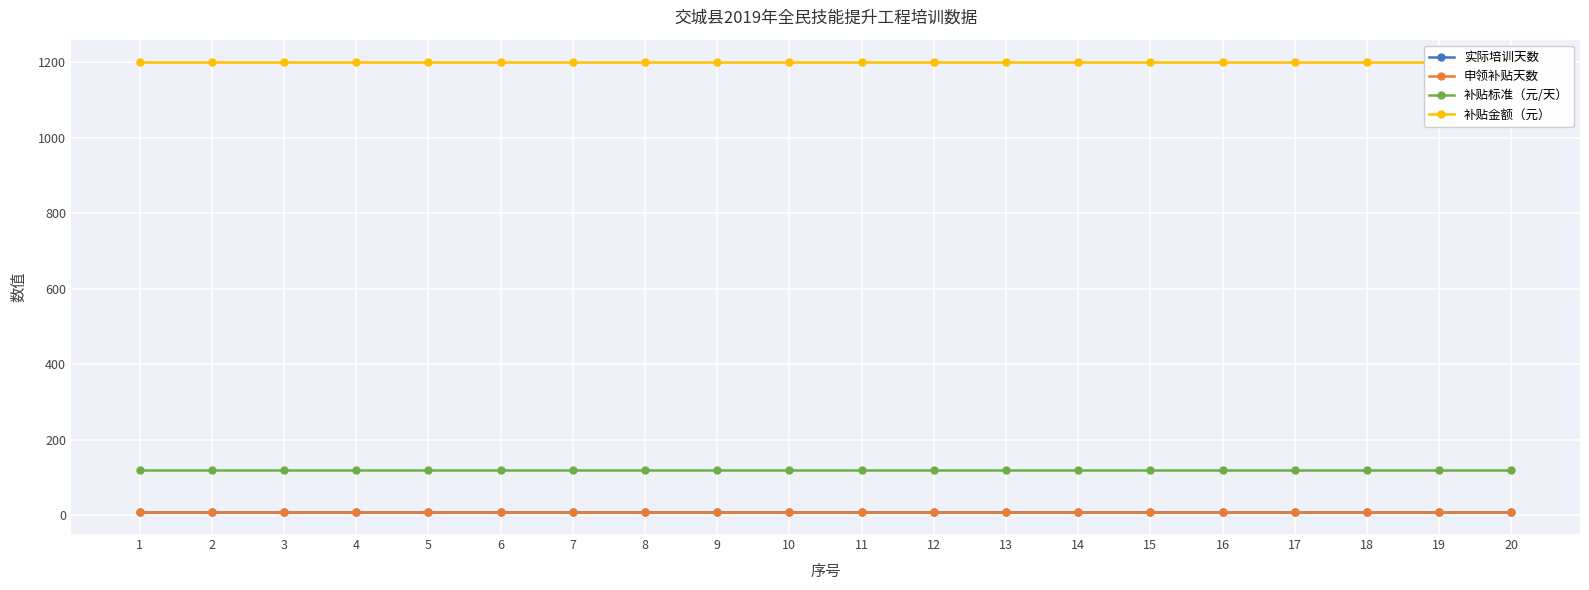

Count the number of data series in this chart.

4